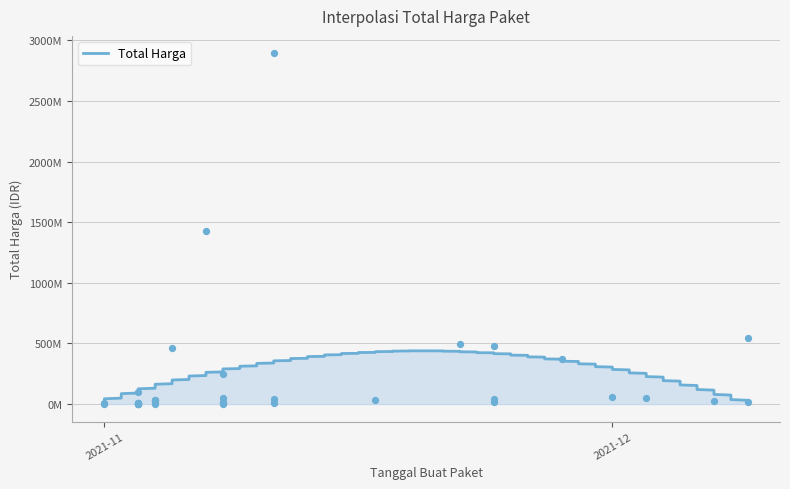

What is the change in value from 2021-11-24 to 2021-12-01?

-421447200